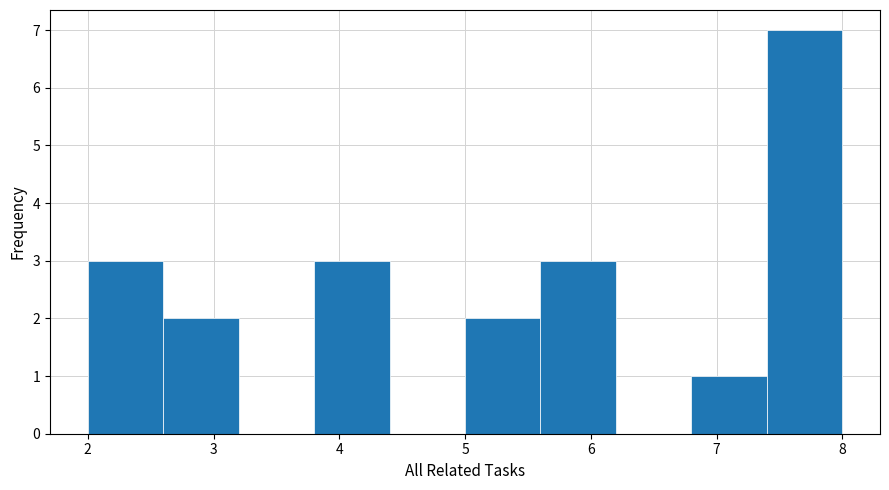

What is the height of the bar covering 7.4 to 8.0 on the x-axis? The values are not printed on the chart, so give them approximately, as read against the axis.

7